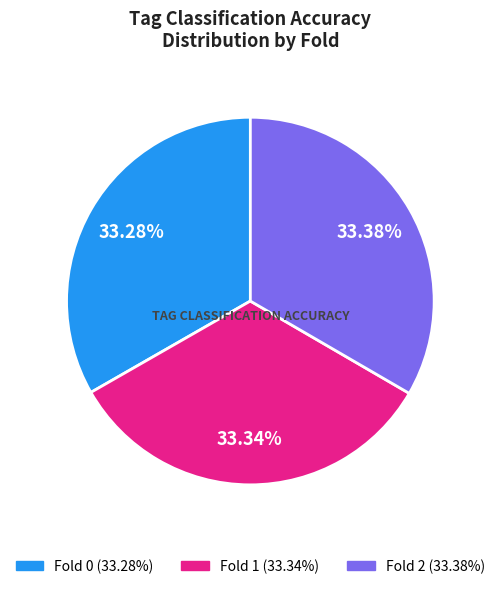

To the nearest percent, what is the average slice percentage?

33%